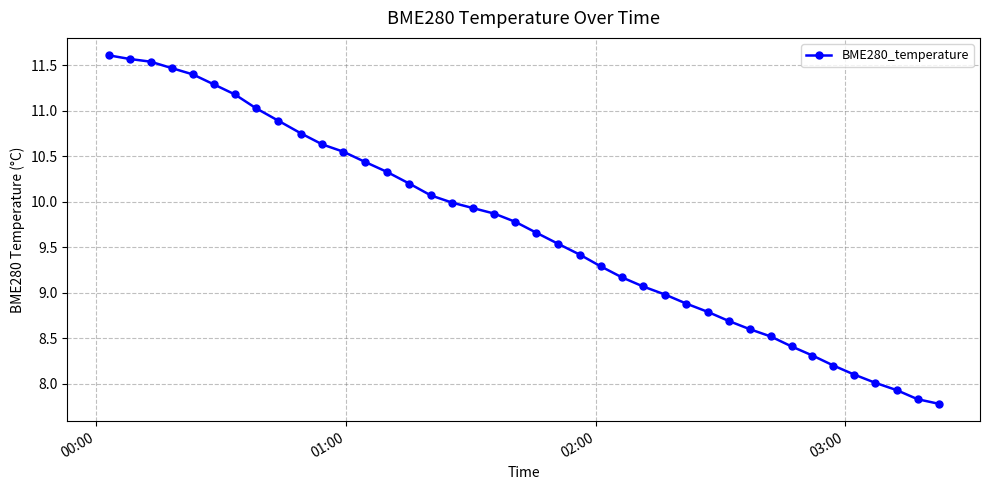

What is the maximum value shown in the chart?

11.6